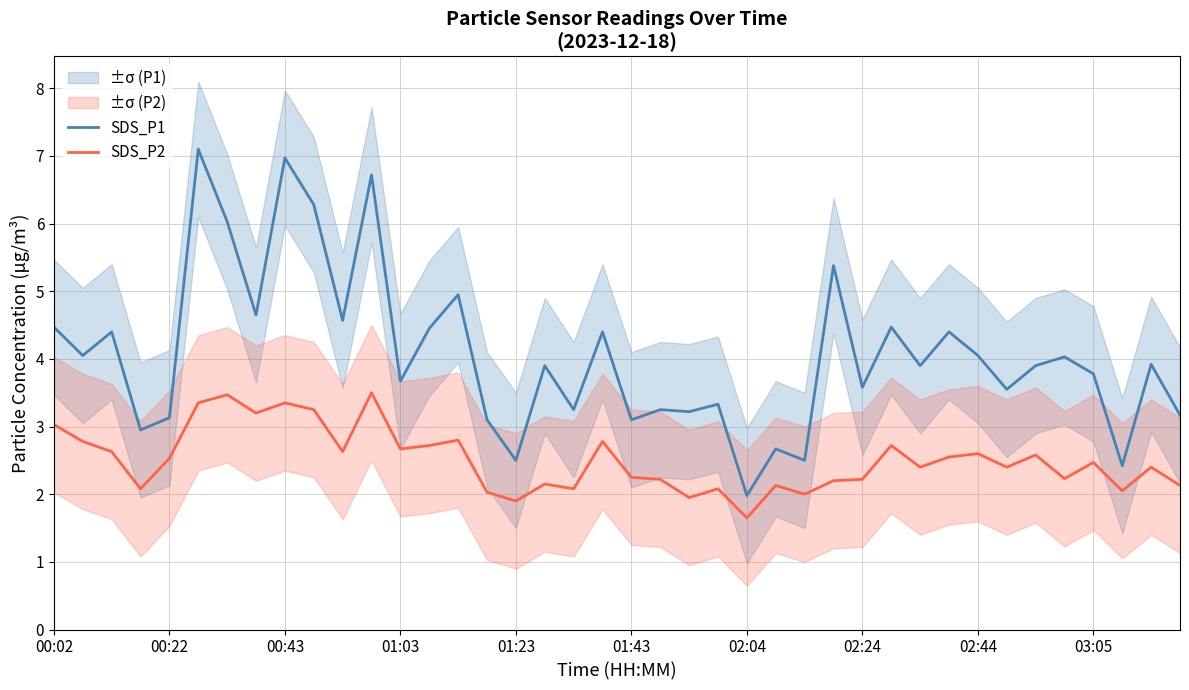

What is the highest value of the SDS_P1 series?

7.1